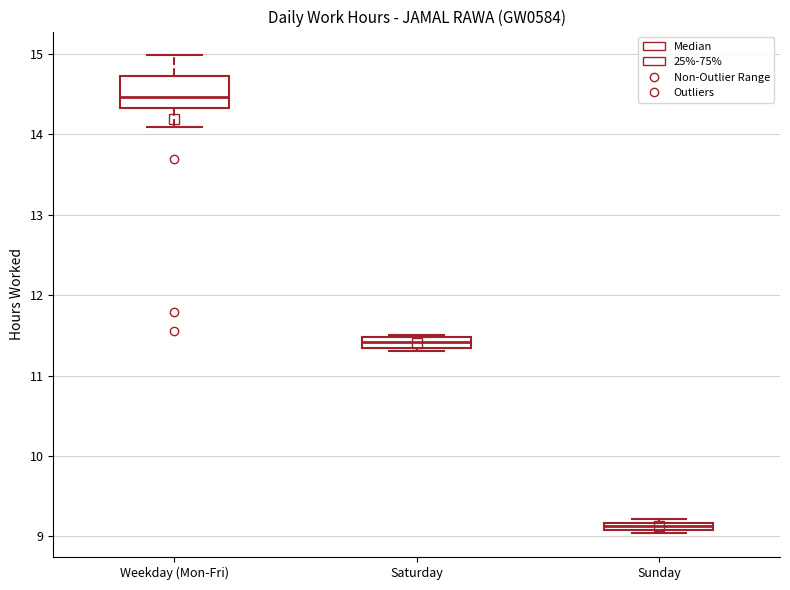

Which box has the highest median line?

Weekday (Mon-Fri)